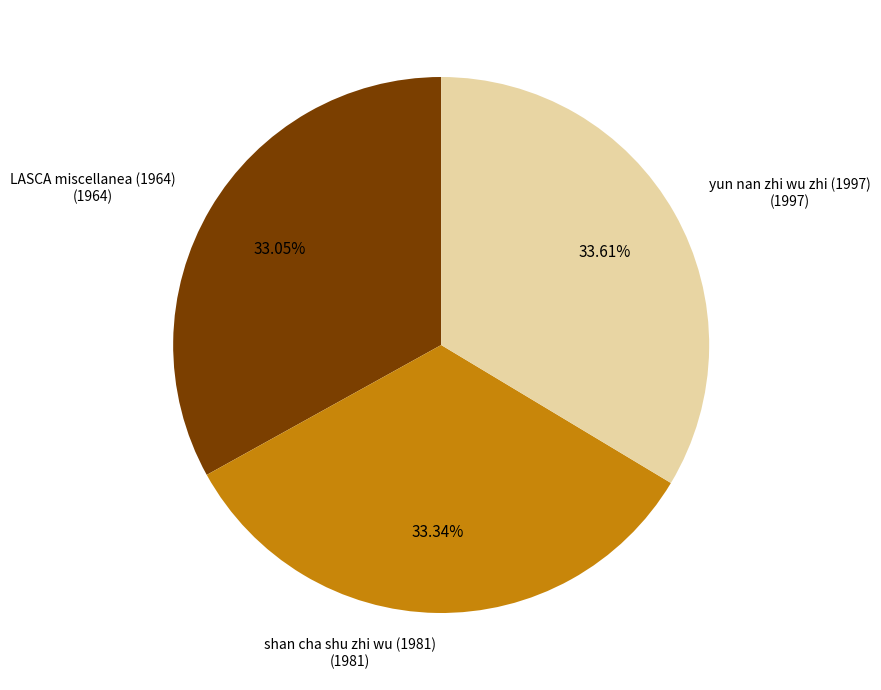

Approximately how many times larger is the value at yun nan zhi wu zhi (1997) compared to shan cha shu zhi wu (1981)?

1.0